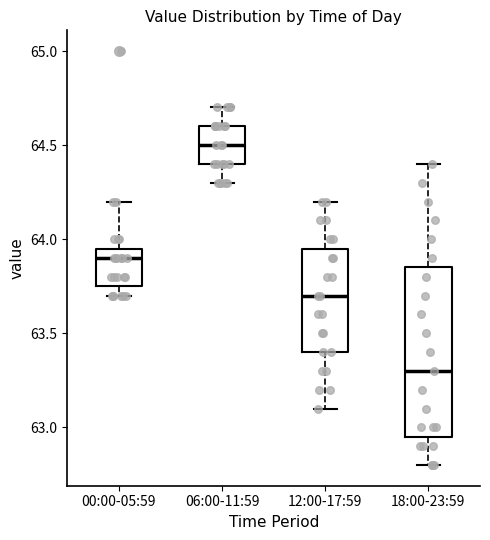

Which box has the highest median line?

06:00-11:59